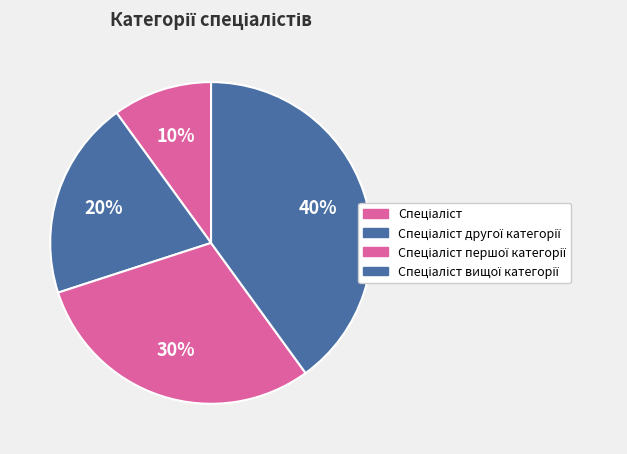

Is there a majority slice in this chart?

No